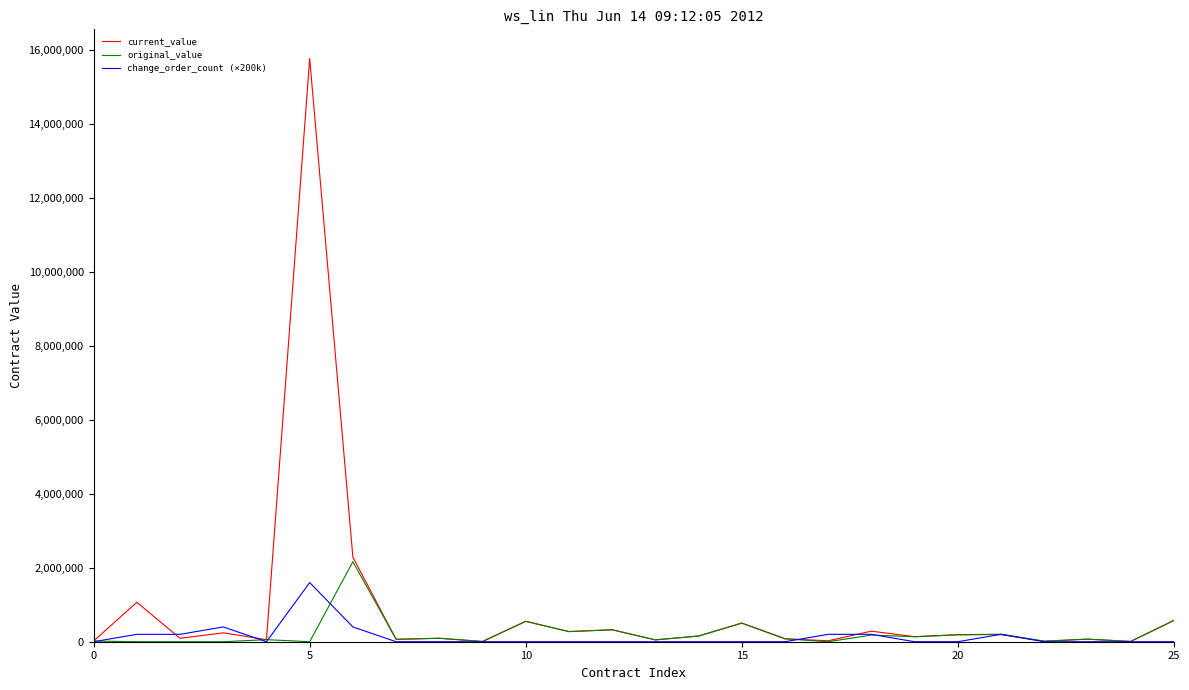

What are all the series names shown in the legend?

current_value, original_value, change_order_count (×200k)